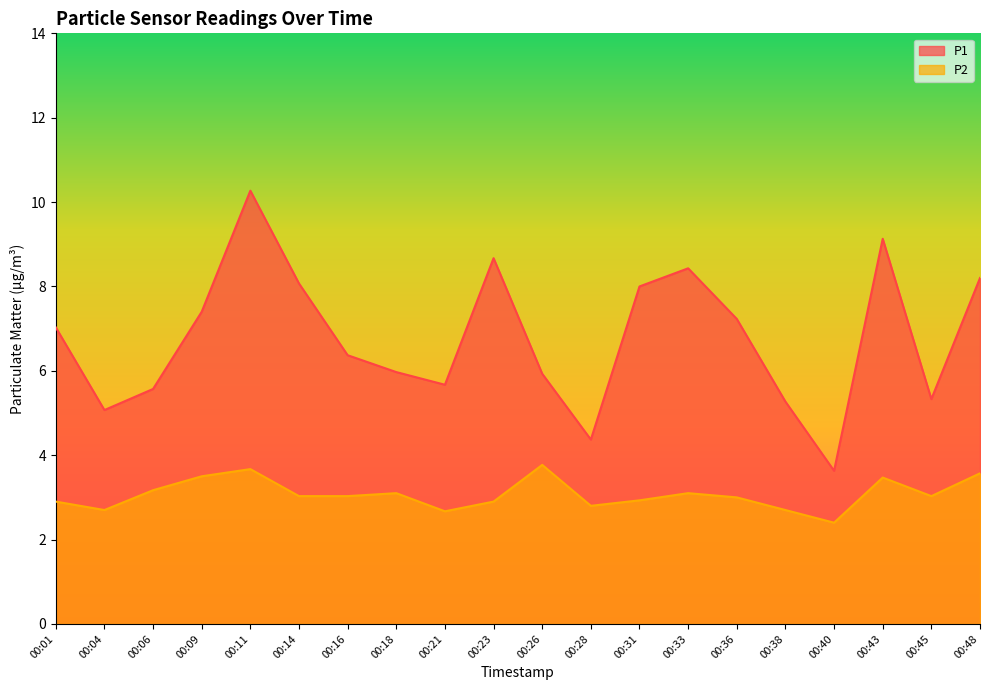

Reading left to right, extract all data points from this chart.

P1: 7.0	5.1	5.6	7.4	10.3	8.1	6.4	6.0	5.7	8.7	5.9	4.4	8.0	8.4	7.2	5.3	3.6	9.1	5.3	8.2
P2: 2.9	2.7	3.2	3.5	3.7	3.0	3.0	3.1	2.7	2.9	3.8	2.8	2.9	3.1	3.0	2.7	2.4	3.5	3.0	3.6